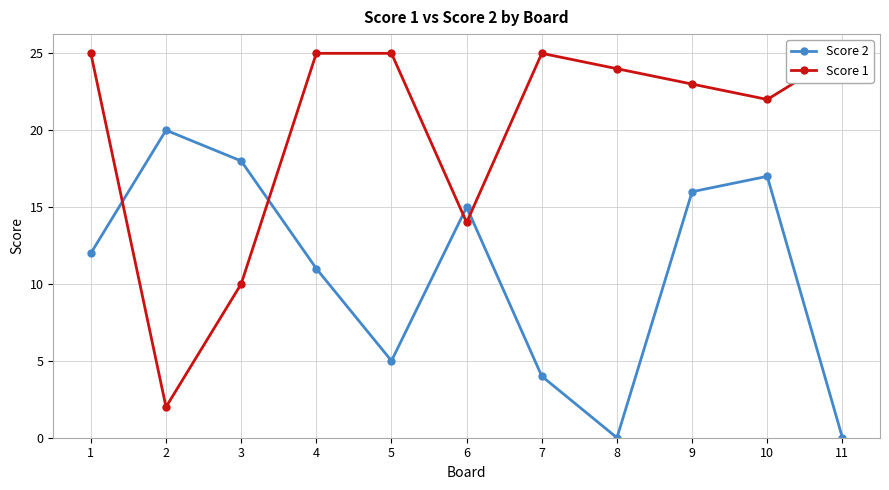

After their last crossing, which series has the higher values: Score 1 or Score 2?

Score 1